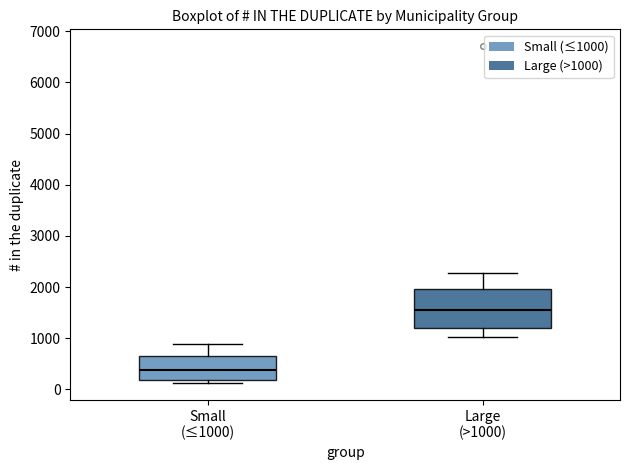

Where does the upper whisker of the box for Large (>1000) end on the y-axis? The values are not printed on the chart, so give them approximately, as read against the axis.

2300